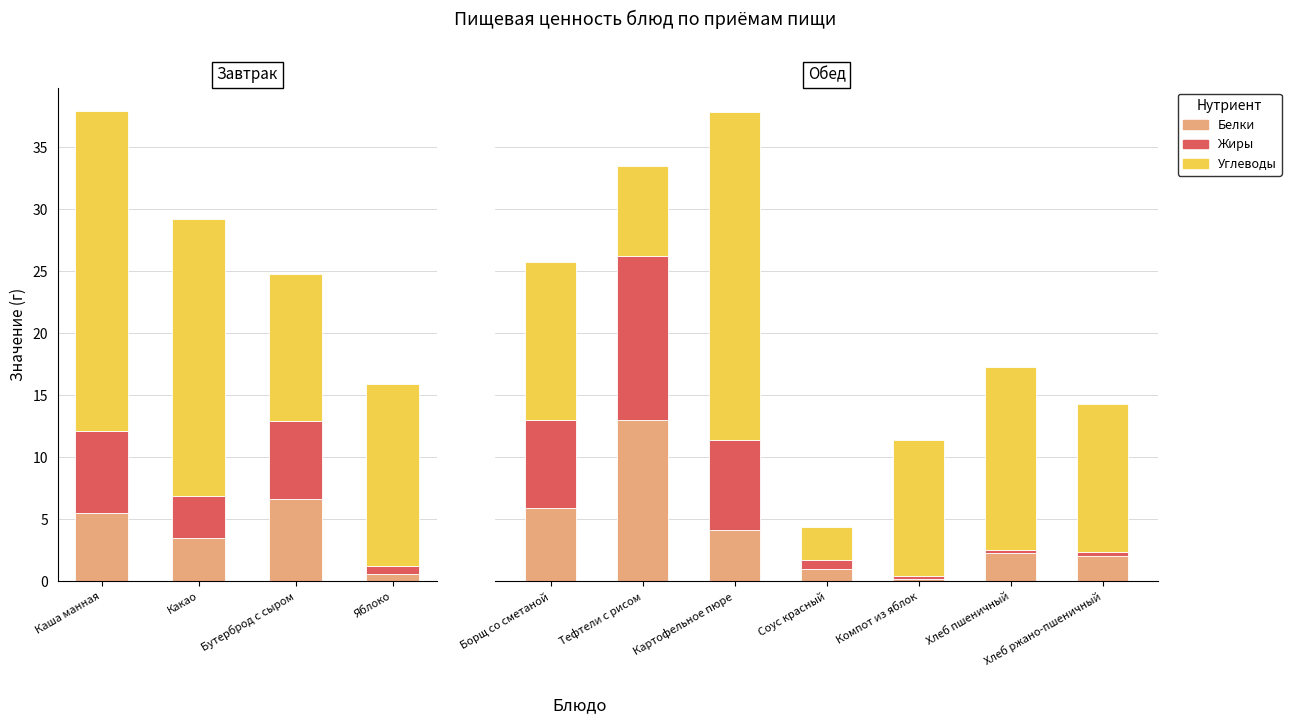

List the series in order of their peak value, highest first.

Углеводы, Жиры, Белки